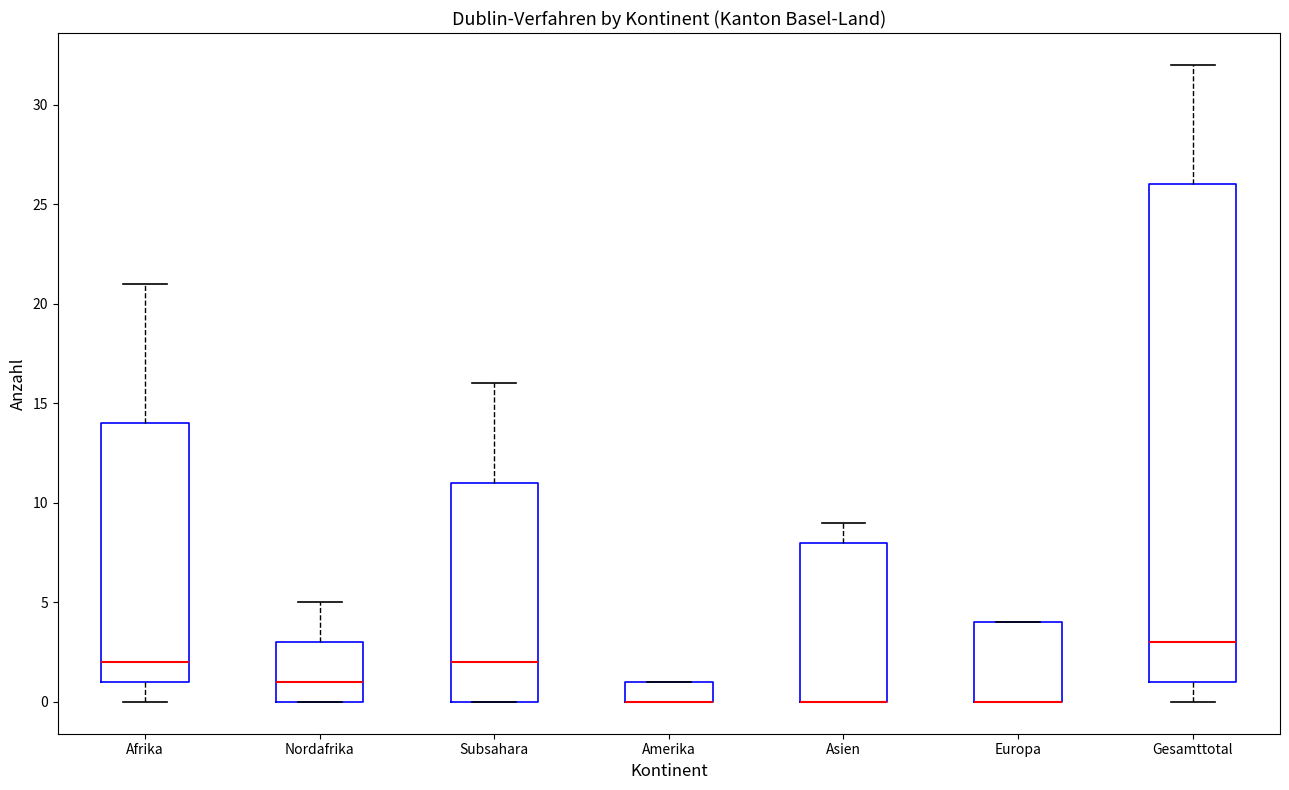

Reading left to right, read every box against the y-axis: the position of its median line, the range the box covers, and the ends of its whiskers. The values are not printed on the chart, so give them approximately, as read against the axis.

Afrika: median 2, box 1 to 14, whiskers 0 to 21
Nordafrika: median 1, box 0 to 3, whiskers 0 to 5
Subsahara: median 2, box 0 to 11, whiskers 0 to 16
Amerika: median 0 (drawn on the box's lower edge), box 0 to 1, whiskers 0 to 1
Asien: median 0 (drawn on the box's lower edge), box 0 to 8, whiskers 0 to 9
Europa: median 0 (drawn on the box's lower edge), box 0 to 4, whiskers 0 to 4
Gesamttotal: median 3, box 1 to 26, whiskers 0 to 32